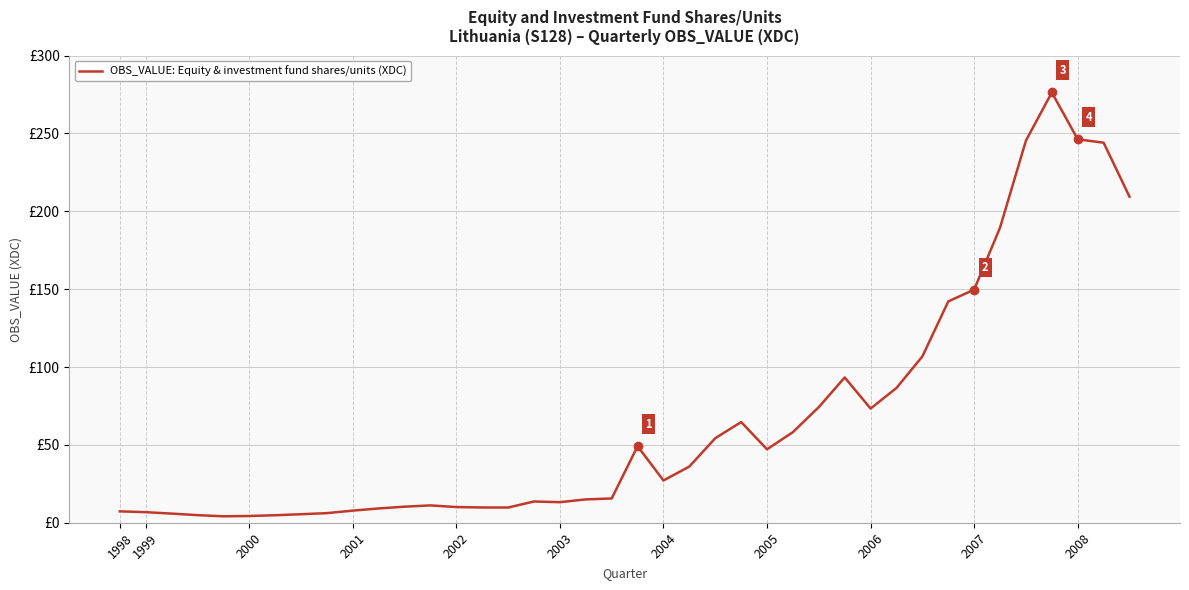

What is the smallest value displayed?

4.1